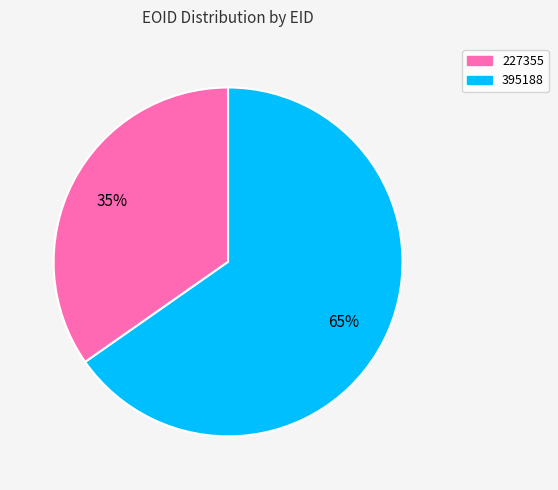

How many slices are in this pie chart?

2